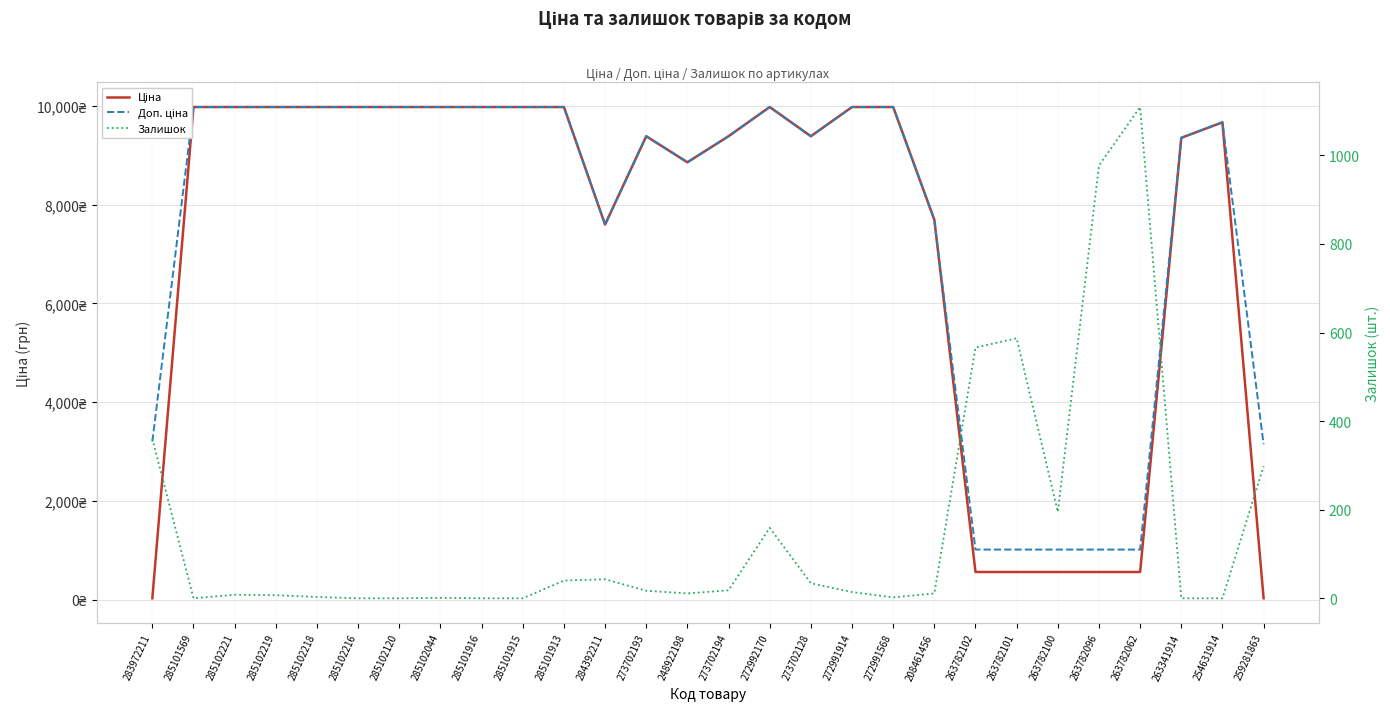

True or false: Ціна and Доп. ціна intersect in this chart.

False